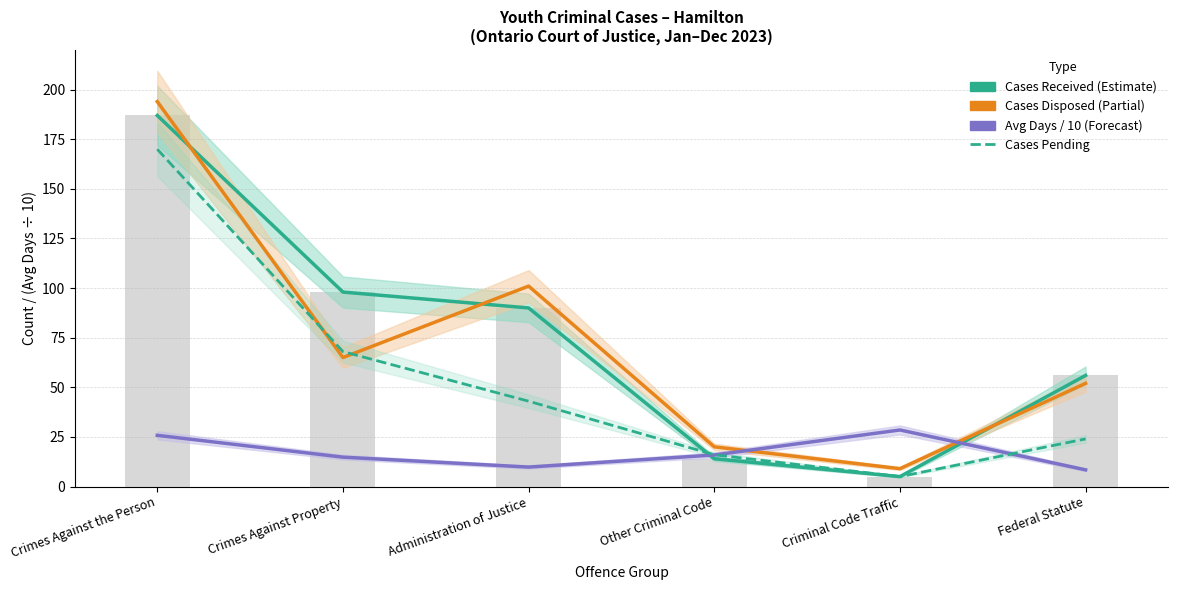

Is it true that Cases Disposed equals 75.4 at Federal Statute?

False